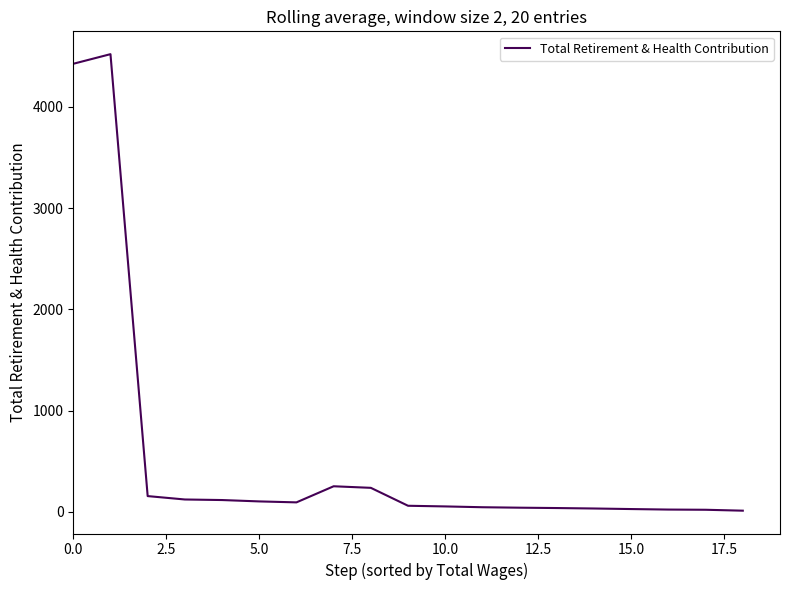

The value at 0.0 is 7682.7. True or false?

False